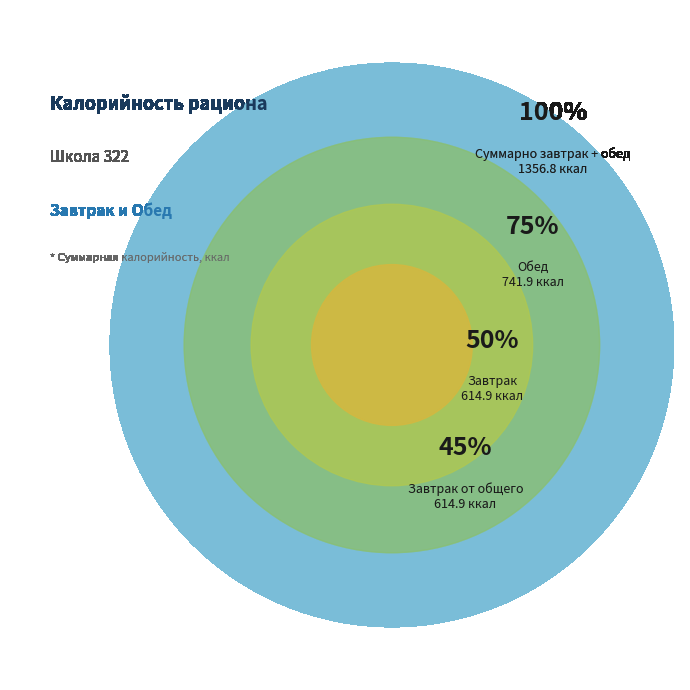

To the nearest percent, what portion does Итого завтрак represent?

45%